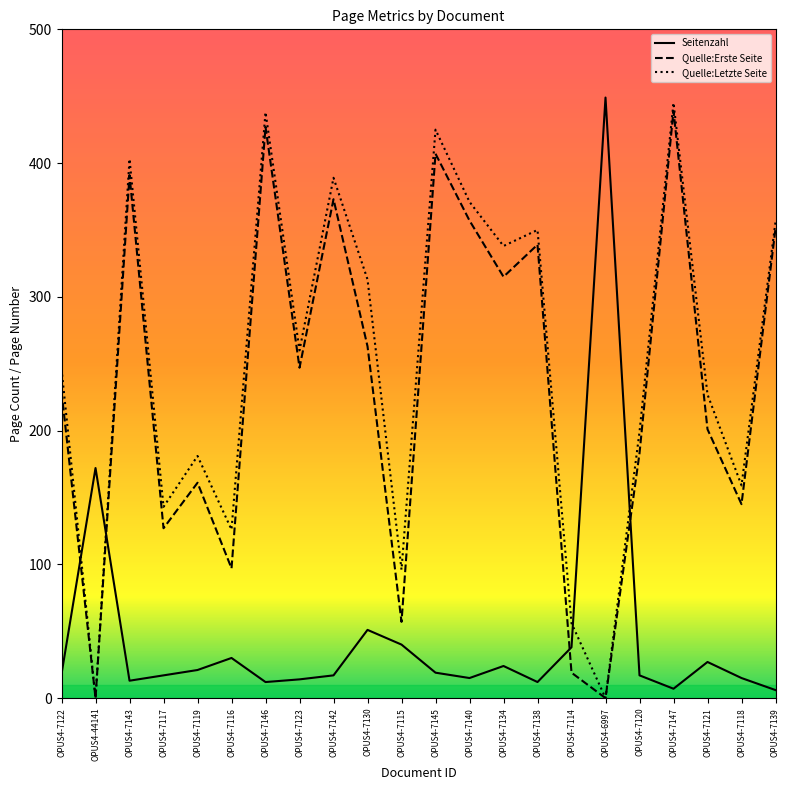

Does the chart have visible grid lines?

No